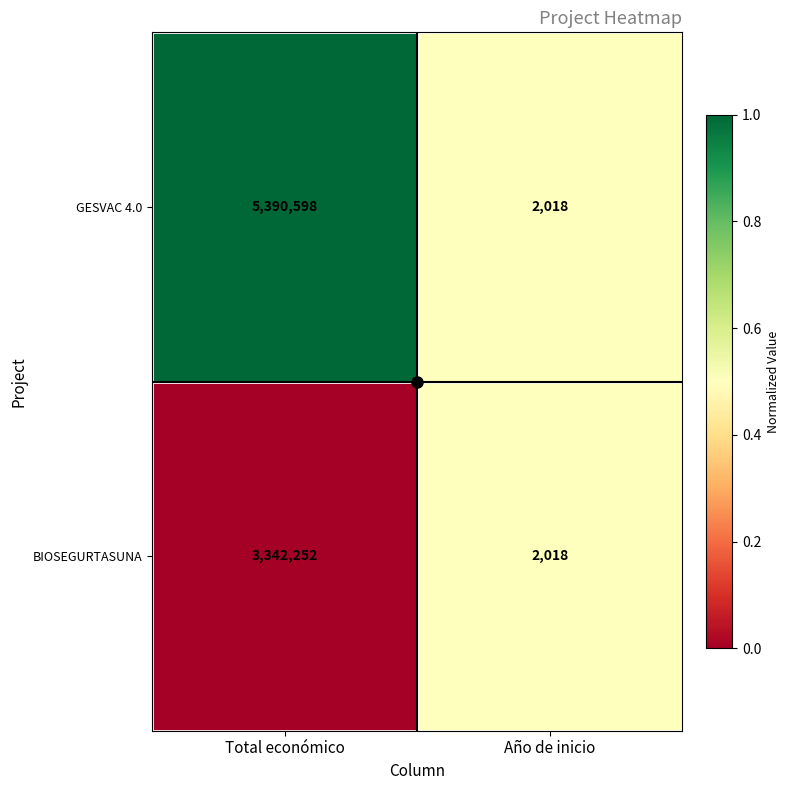

Which category has the highest value across all series?

Total económico